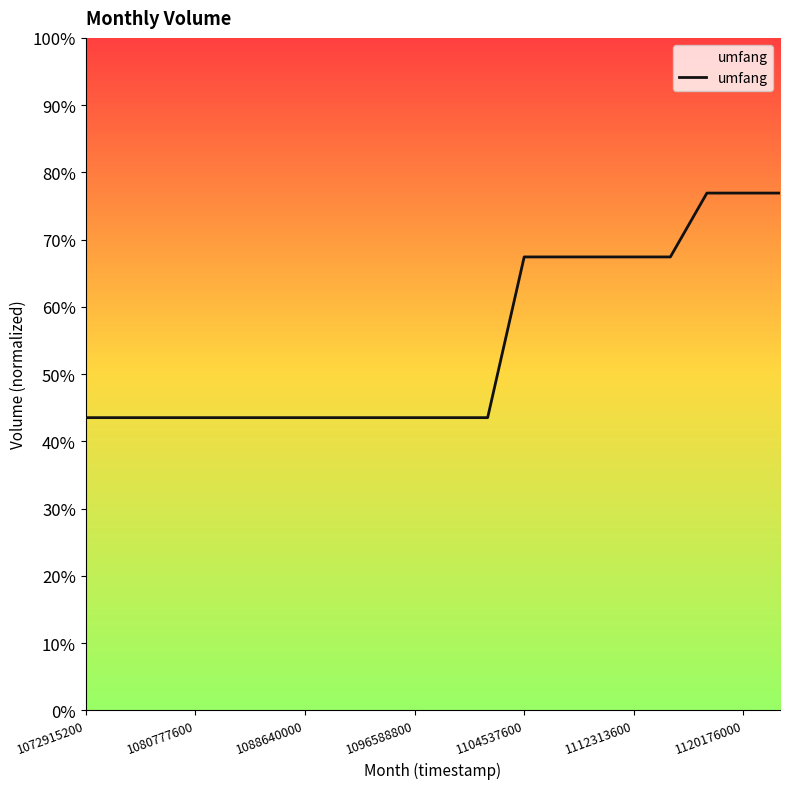

Reading left to right, list all the values displayed in this chart.

0.4	0.4	0.4	0.4	0.4	0.4	0.4	0.4	0.4	0.4	0.4	0.4	0.7	0.7	0.7	0.7	0.7	0.8	0.8	0.8